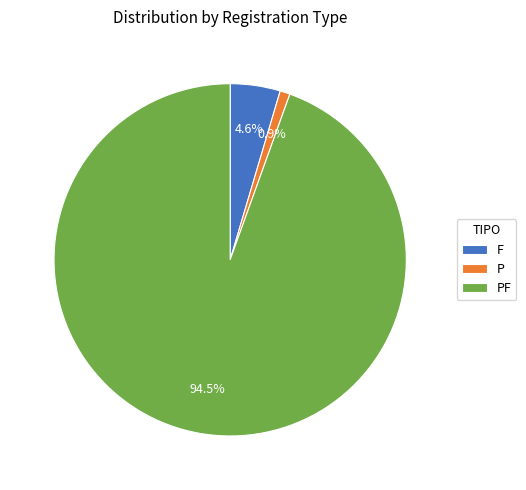

Which category accounts for the majority?

PF